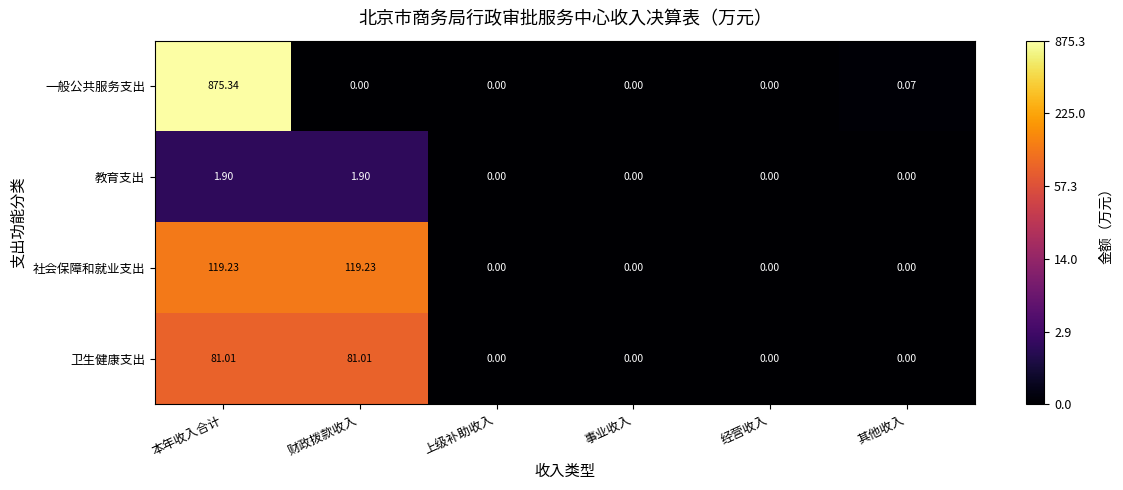

At which category does the chart reach its peak across all series?

本年收入合计